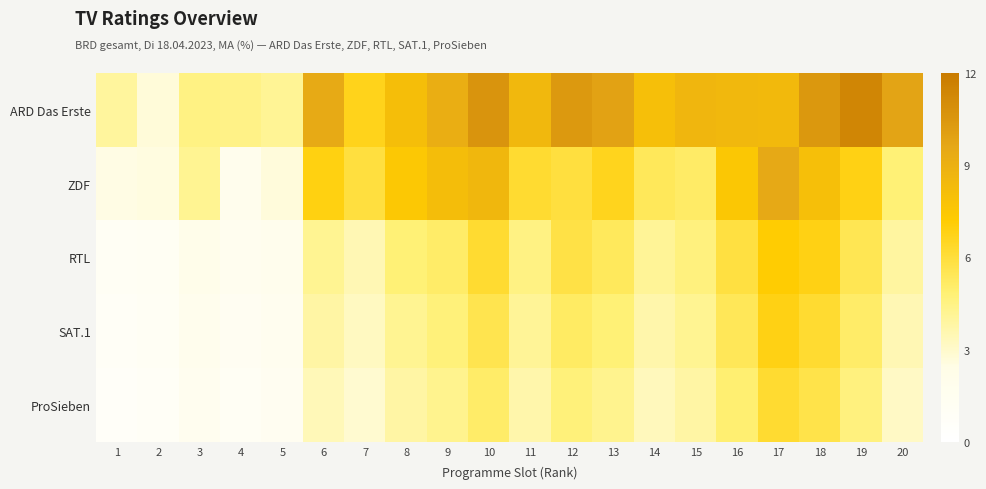

Reading left to right, extract all data points from this chart.

ARD Das Erste: 1=4.0	2=2.7	3=4.5	4=4.4	5=4.1	6=9.4	7=6.7	8=8.1	9=9.2	10=10.6	11=8.5	12=10.3	13=9.9	14=8.0	15=8.6	16=8.5	17=8.4	18=10.4	19=11.3	20=9.8
ZDF: 1=2.5	2=2.5	3=4.2	4=1.8	5=2.7	6=6.9	7=6.0	8=7.4	9=8.2	10=8.6	11=6.2	12=5.9	13=6.6	14=5.4	15=5.2	16=7.5	17=9.5	18=8.1	19=6.8	20=4.8
RTL: 1=1.1	2=1.2	3=2.1	4=1.5	5=1.8	6=4.2	7=3.5	8=4.8	9=5.1	10=6.2	11=4.5	12=5.8	13=5.3	14=4.1	15=4.6	16=5.9	17=7.2	18=6.8	19=5.5	20=3.9
SAT.1: 1=0.9	2=1.1	3=1.8	4=1.3	5=1.6	6=3.8	7=3.2	8=4.2	9=4.7	10=5.6	11=4.1	12=5.2	13=4.8	14=3.7	15=4.2	16=5.4	17=6.8	18=6.2	19=5.1	20=3.5
ProSieben: 1=0.7	2=0.9	3=1.5	4=1.1	5=1.4	6=3.4	7=2.9	8=3.8	9=4.3	10=5.1	11=3.7	12=4.7	13=4.3	14=3.3	15=3.8	16=4.9	17=6.2	18=5.7	19=4.6	20=3.1